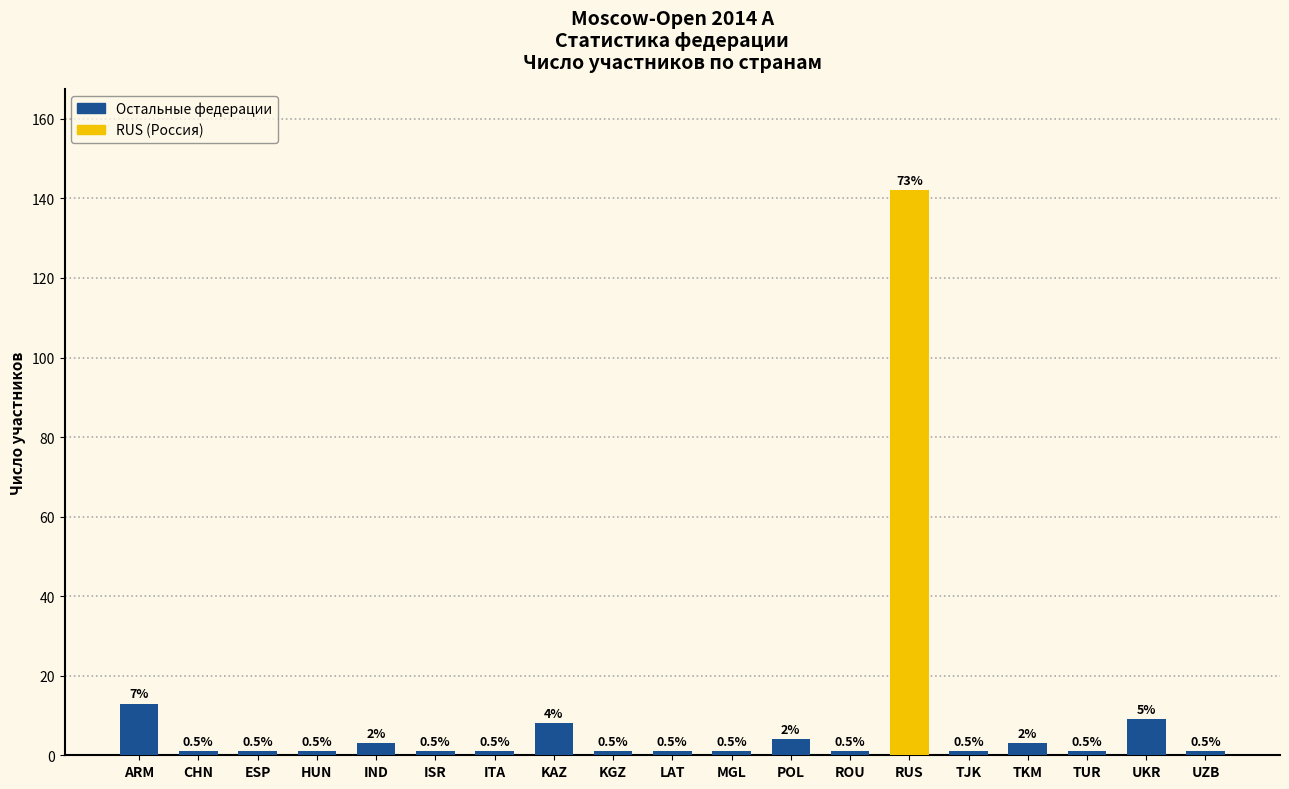

What is the value of the 14th bar from the left?

142